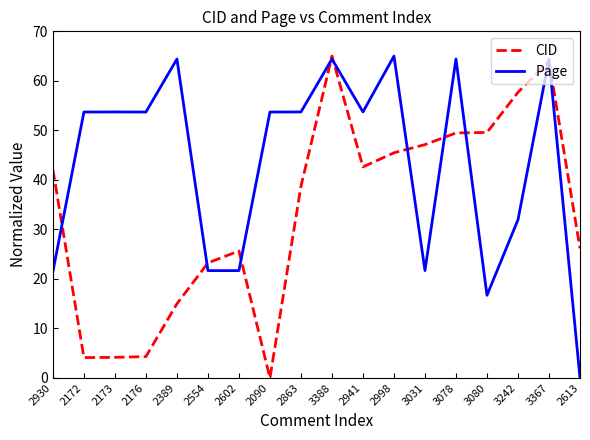

Which series has the largest total across all categories?

Page